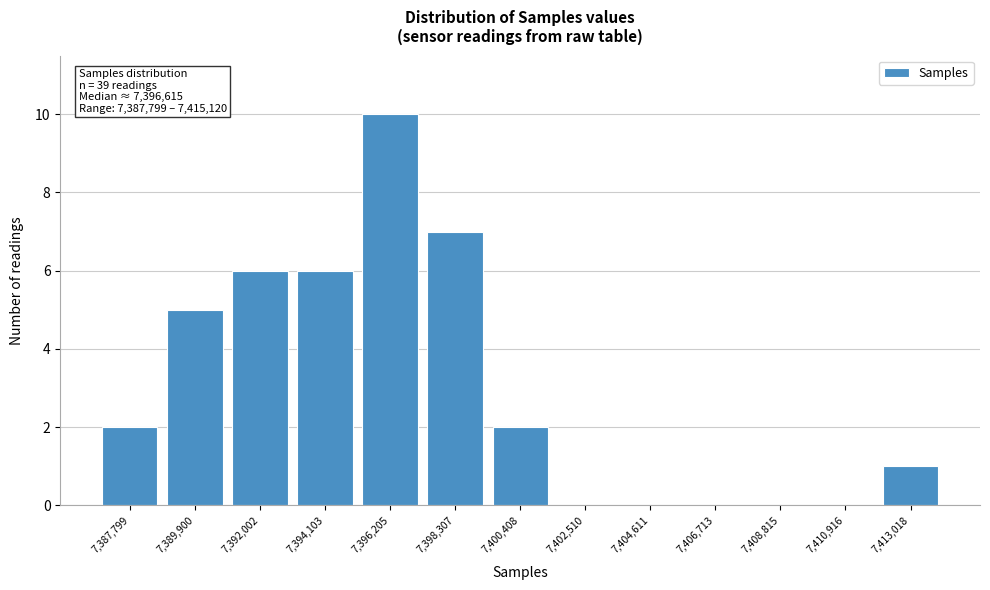

Reading left to right, transcribe all the data shown in this chart.

7,387,799=2	7,389,900=5	7,392,002=6	7,394,103=6	7,396,205=10	7,398,307=7	7,400,408=2	7,402,510=0	7,404,611=0	7,406,713=0	7,408,815=0	7,410,916=0	7,413,018=1